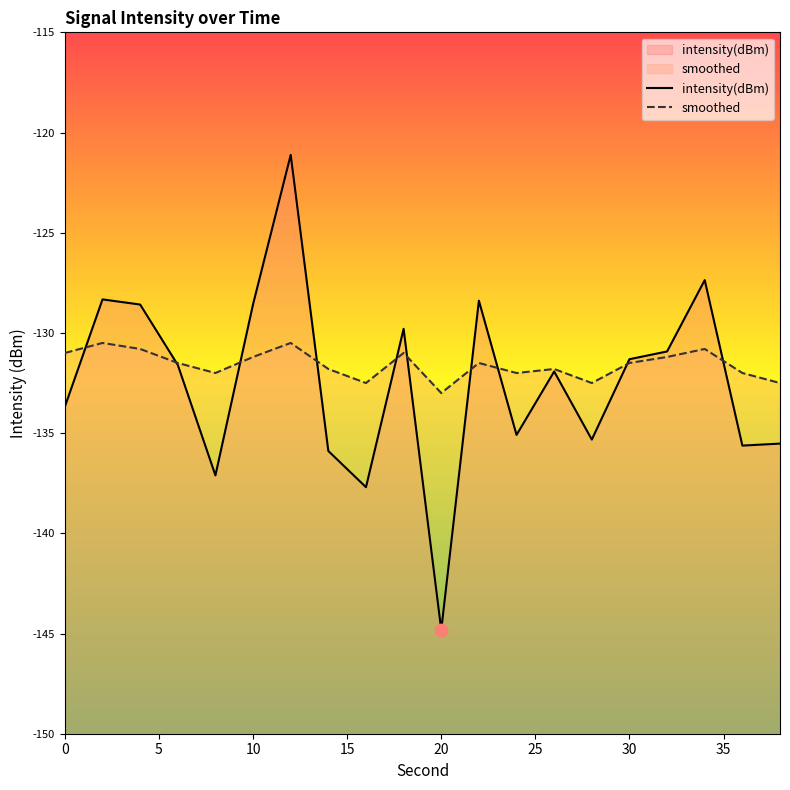

Is the value of intensity(dBm) at 0 greater than the value of smoothed at 0?

No